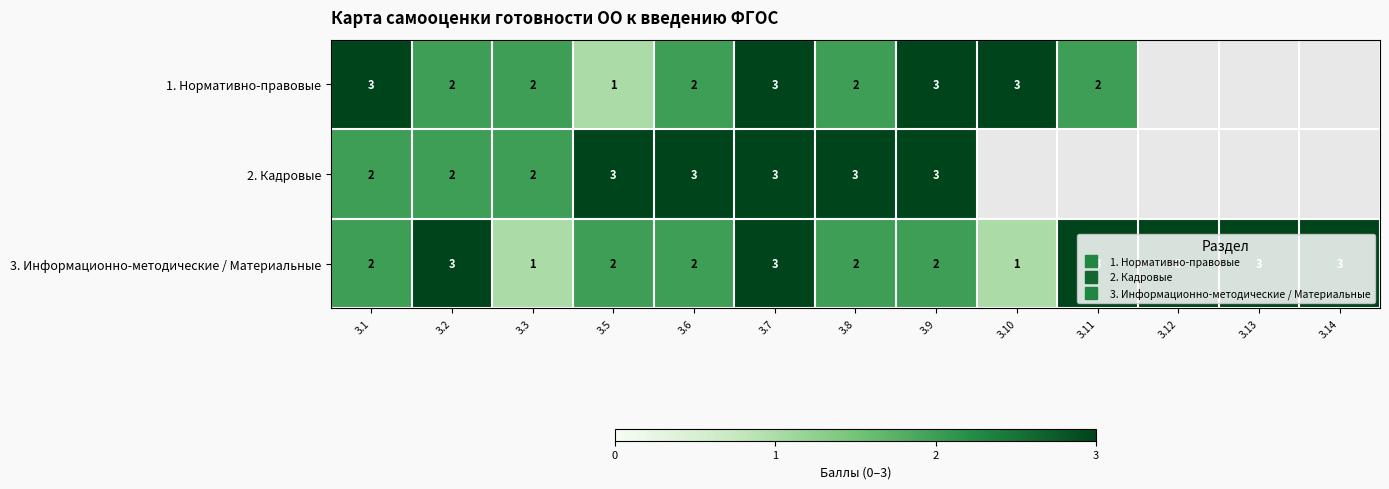

At which label does 2. Кадровые reach its peak?

3.5